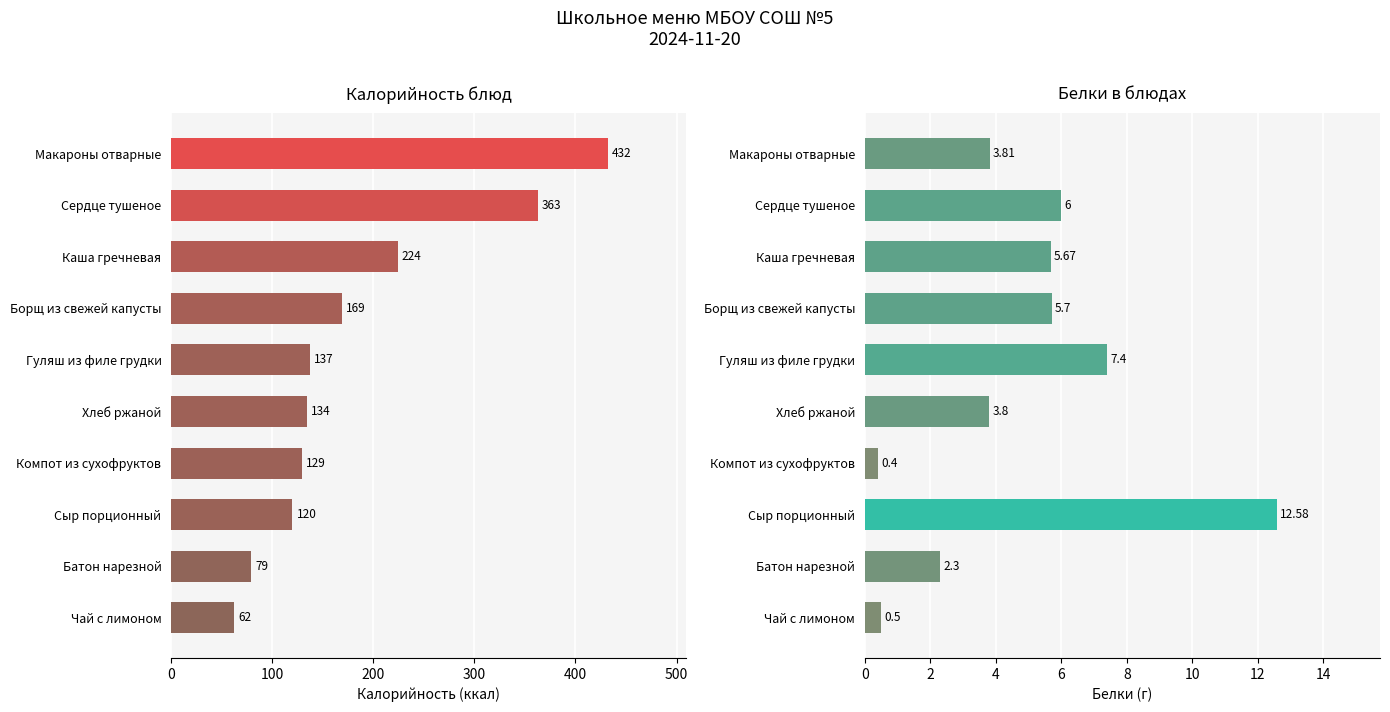

The Калорийность series shows 589.5 at Сердце тушеное. True or false?

False